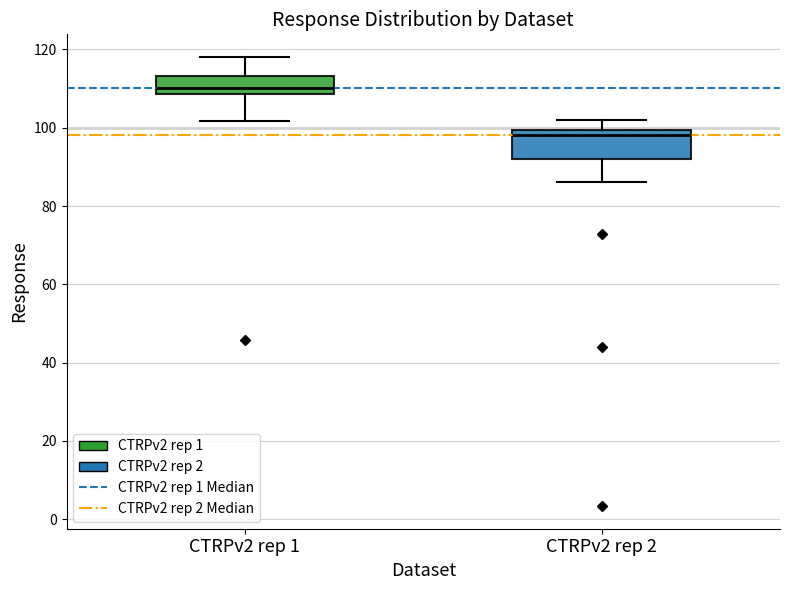

Reading left to right, transcribe this box plot: for each box, give where its median line is, the range the box spans, and where its two whiskers end, as read against the y-axis. The values are not printed on the chart, so give them approximately, as read against the axis.

CTRPv2 rep 1: median 110, box 108 to 114, whiskers 102 to 118
CTRPv2 rep 2: median 98, box 92 to 100, whiskers 86 to 102